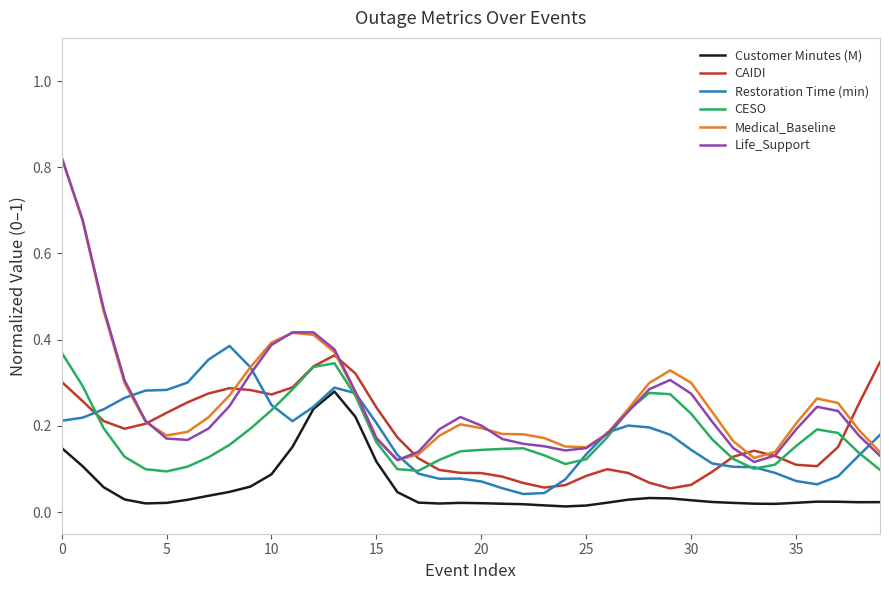

Which series has the widest spread of values?

Life_Support